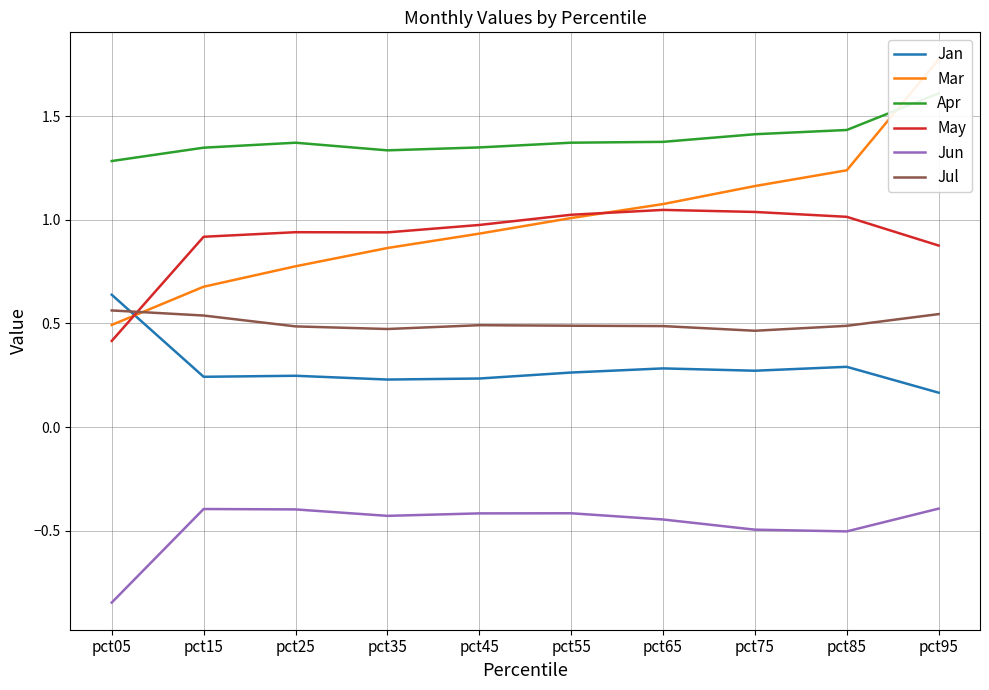

List the series in order of their peak value, lowest first.

Jun, Jul, Jan, May, Apr, Mar